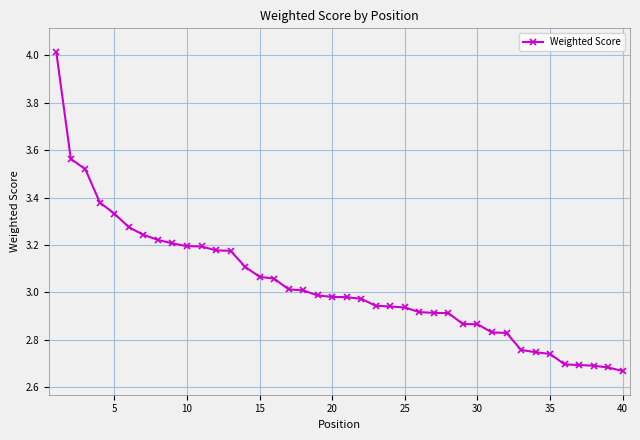

What is the difference between the maximum and second lowest values?

1.3